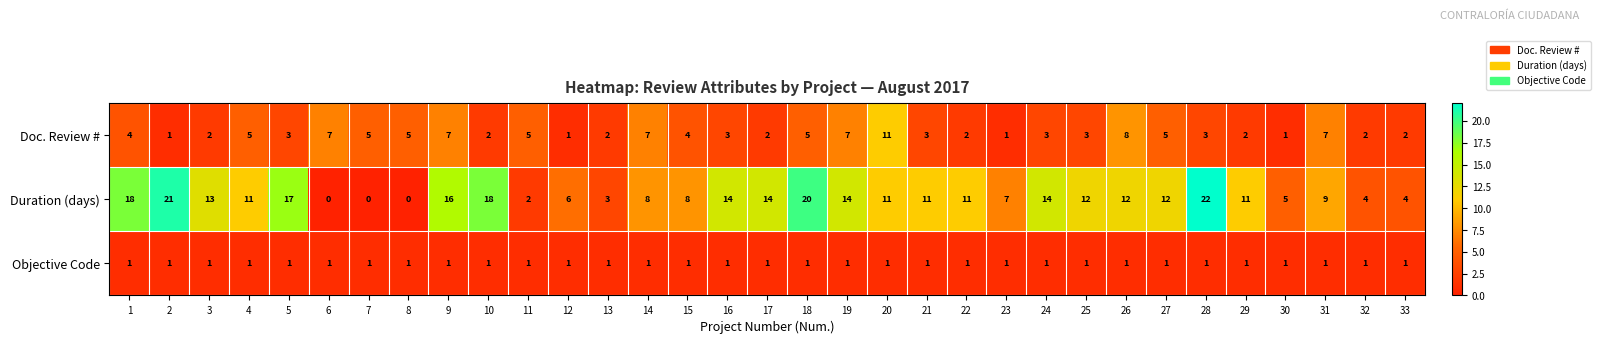

List the series in order of their peak value, lowest first.

Objective Code, Doc. Review #, Duration (days)